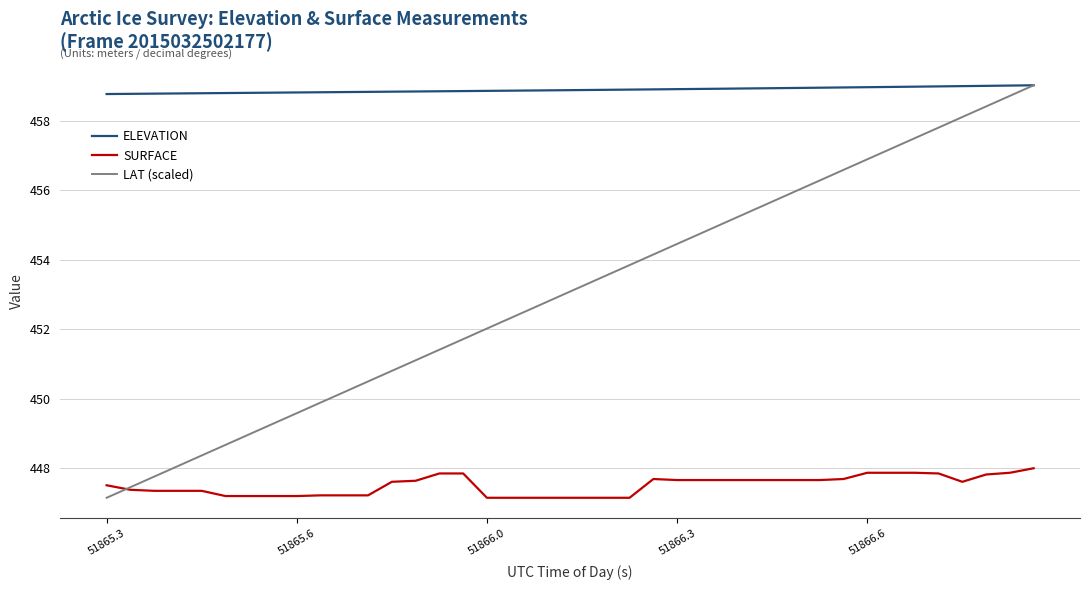

List the series in order of their overall mean, highest first.

ELEVATION, LAT (scaled), SURFACE